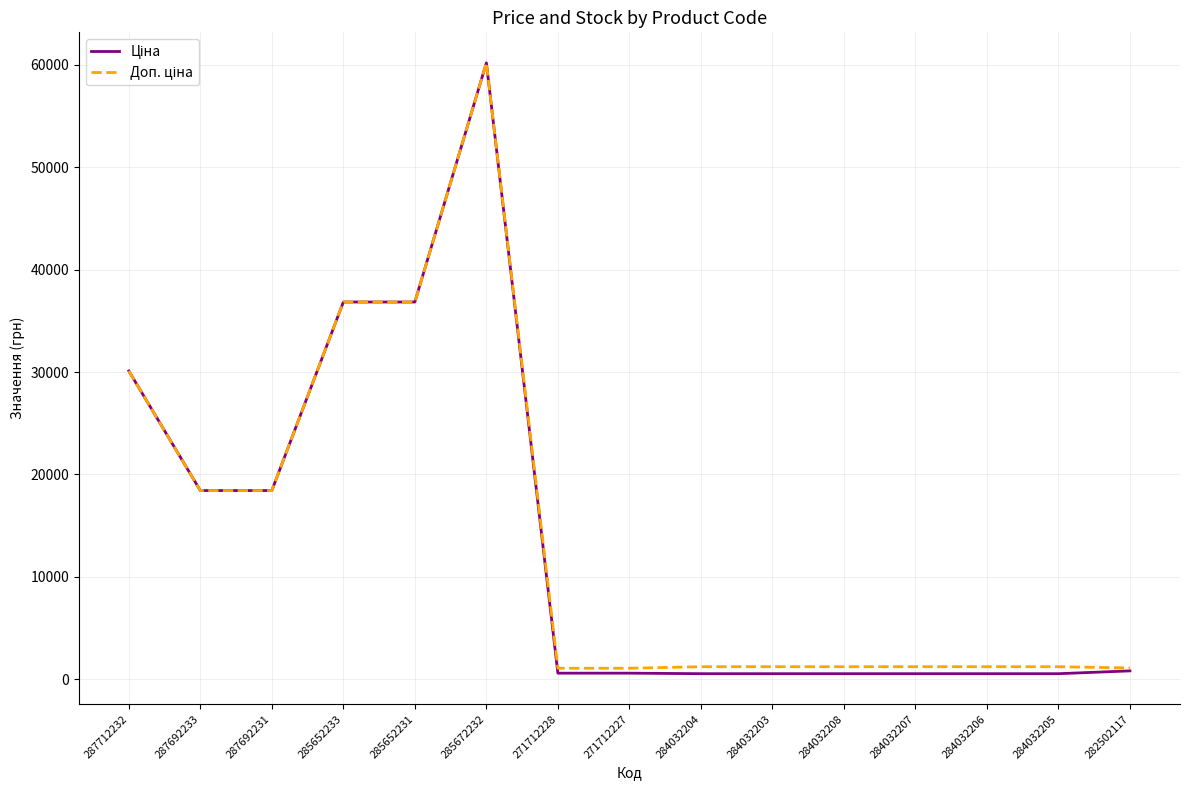

At which category is the sum across all series the highest?

285672232